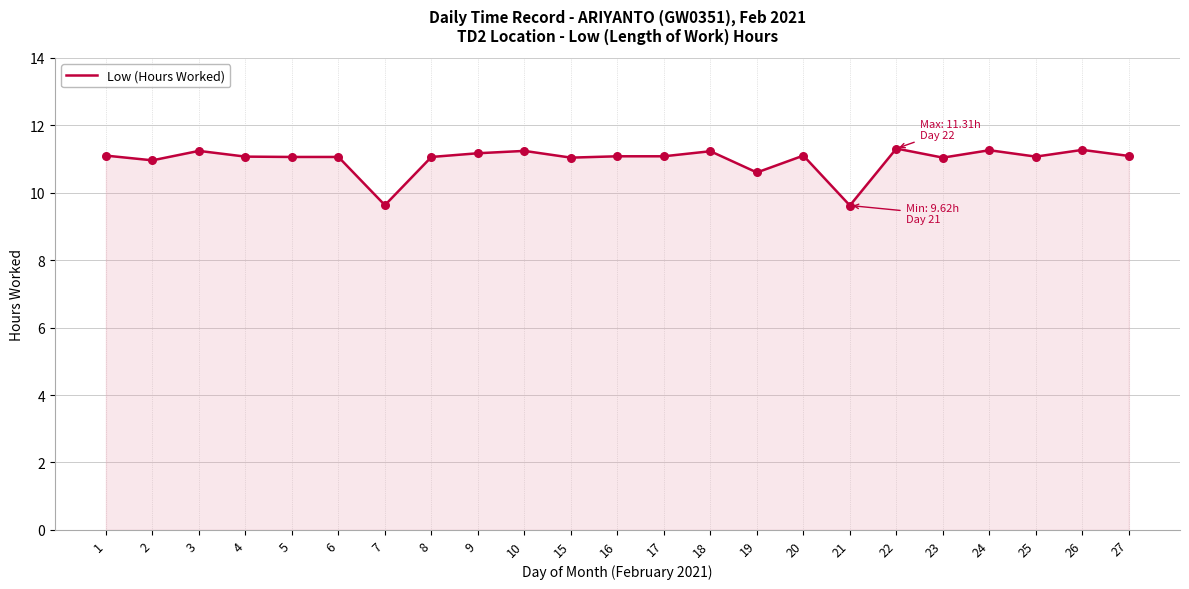

Which has a higher value, 4 or 3?

3